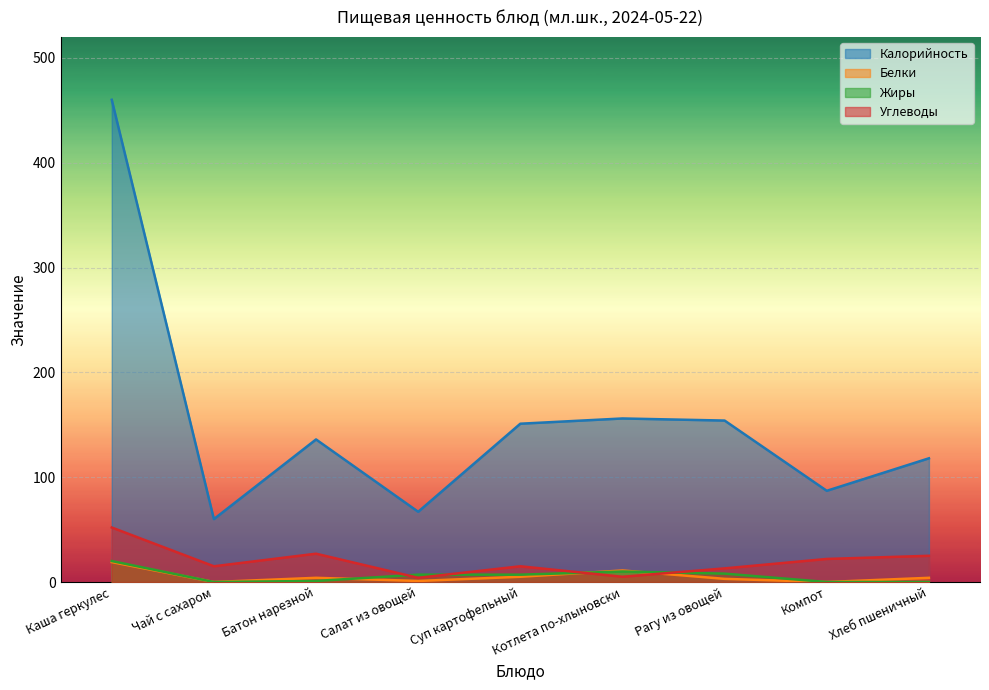

At which category does the chart reach its minimum across all series?

Чай с сахаром